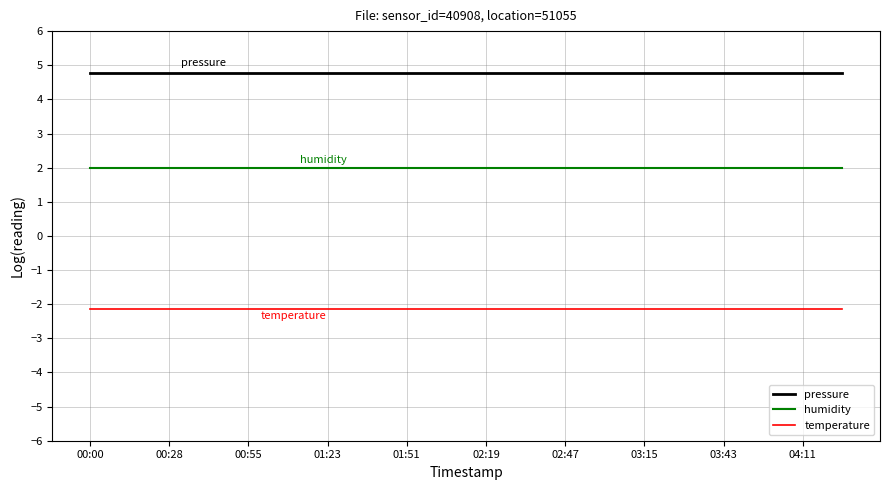

True or false: temperature and pressure cross at least once.

False